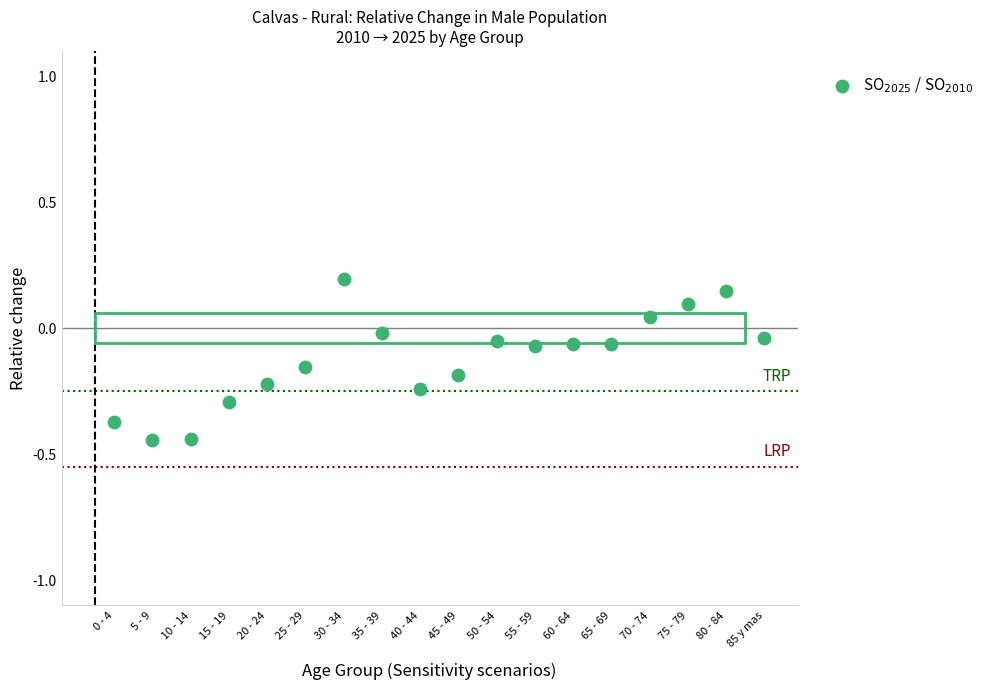

What is the range of Y values (max minus min)?

0.6